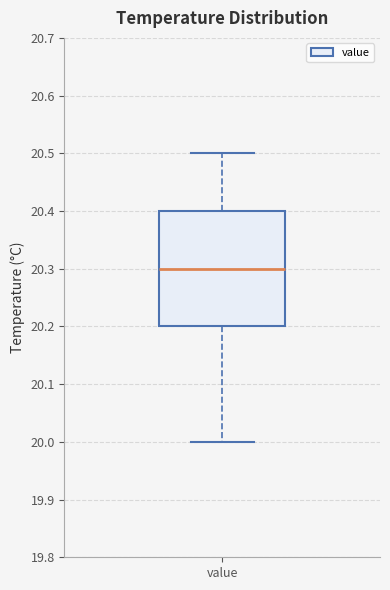

Read this box plot against the y-axis: the position of the median line, the range covered by the box, and the ends of both whiskers. The values are not printed on the chart, so give them approximately, as read against the axis.

median 20.3, box 20.2 to 20.4, whiskers 20.0 to 20.5